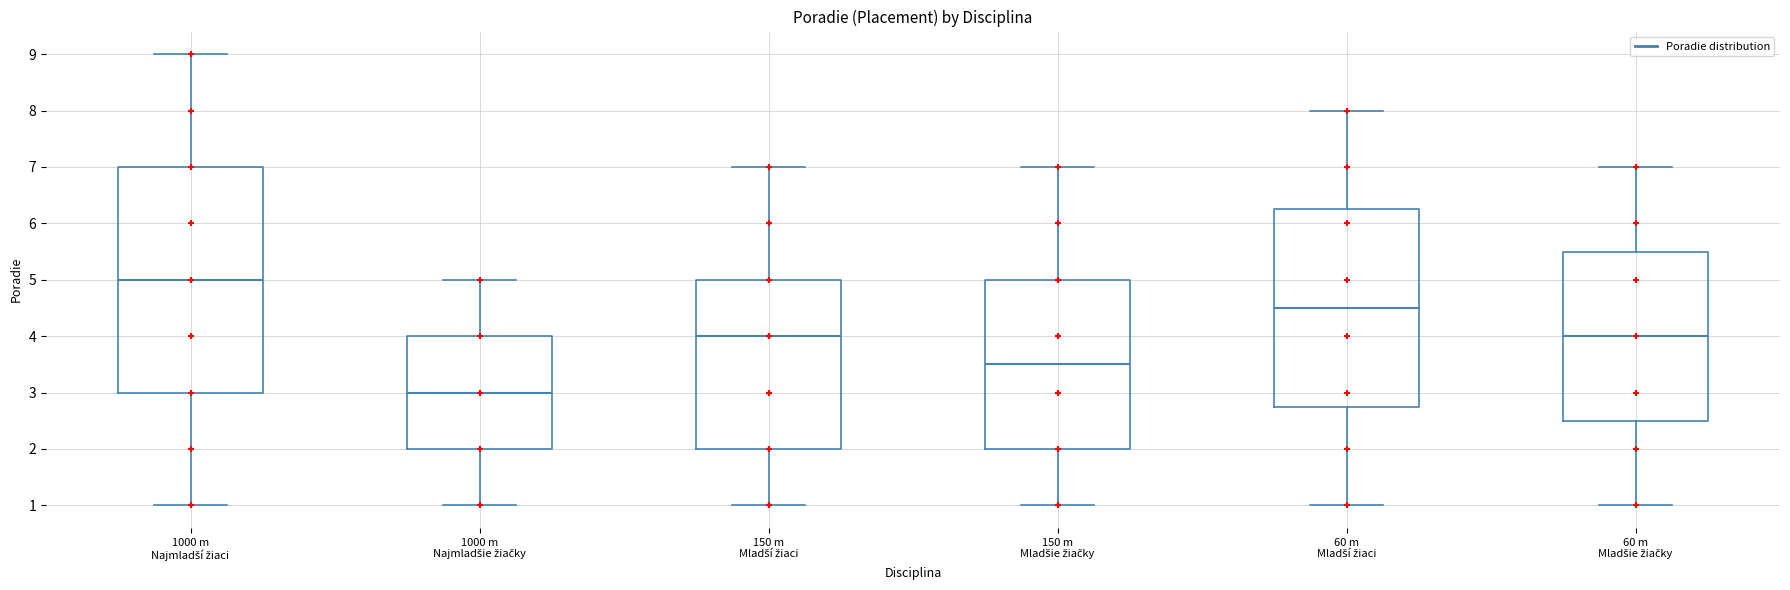

Reading left to right, read every box against the y-axis: the position of its median line, the range the box covers, and the ends of its whiskers. The values are not printed on the chart, so give them approximately, as read against the axis.

1000 m Najmladší žiaci: median 5.0, box 3.0 to 7.0, whiskers 1.0 to 9.0
1000 m Najmladšie žiačky: median 3.0, box 2.0 to 4.0, whiskers 1.0 to 5.0
150 m Mladší žiaci: median 4.0, box 2.0 to 5.0, whiskers 1.0 to 7.0
150 m Mladšie žiačky: median 3.5, box 2.0 to 5.0, whiskers 1.0 to 7.0
60 m Mladší žiaci: median 4.5, box 2.8 to 6.3, whiskers 1.0 to 8.0
60 m Mladšie žiačky: median 4.0, box 2.5 to 5.5, whiskers 1.0 to 7.0